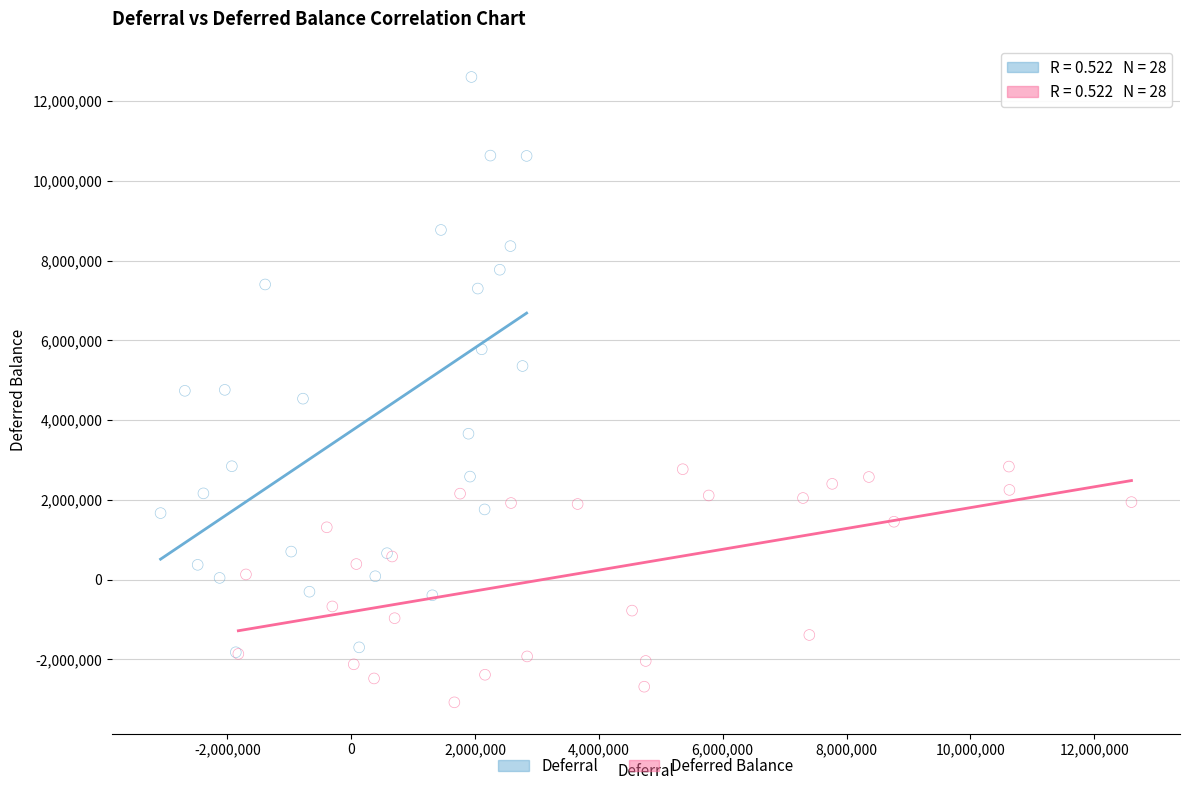

Which series contains the highest Y value?

Deferral